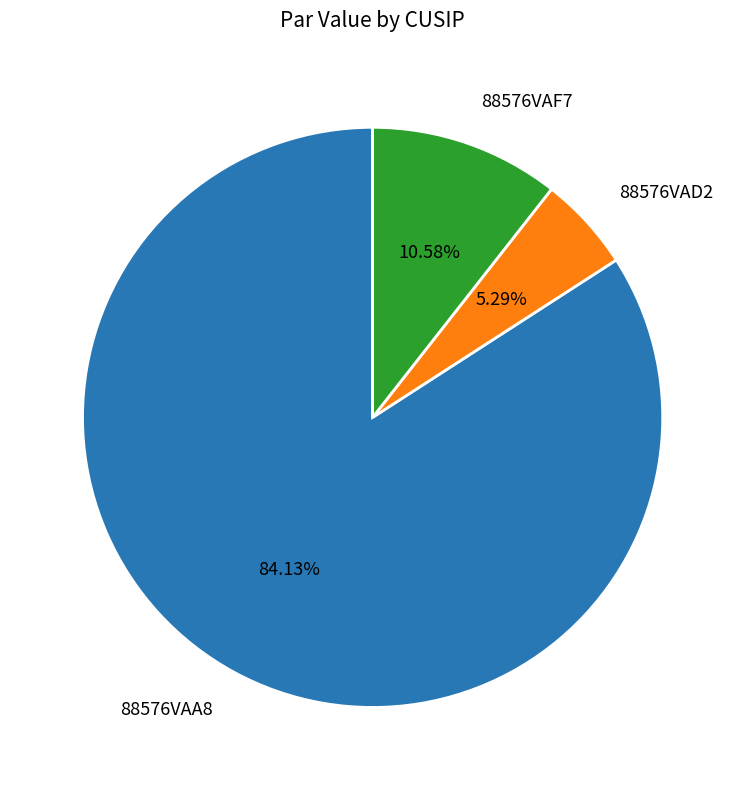

Is the sum of 88576VAA8 and 88576VAD2 greater than half?

Yes